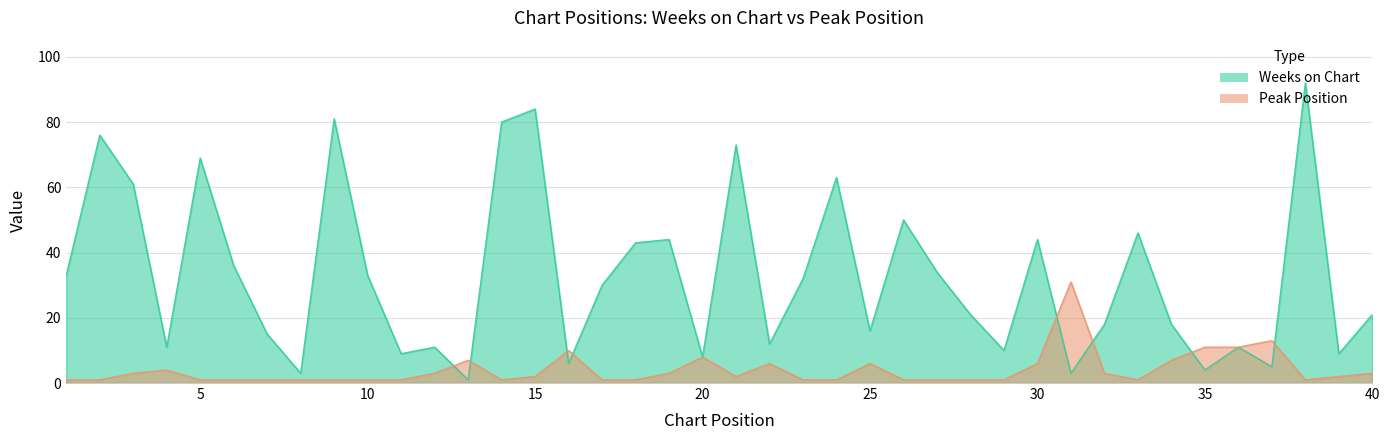

Which series changed the most between 15 and 19?

Weeks on Chart